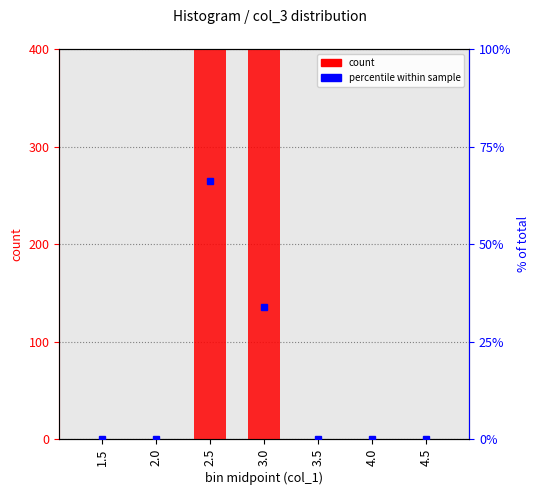

Reading left to right, transcribe all the data shown in this chart.

0	0	2954	1510	0	0	0